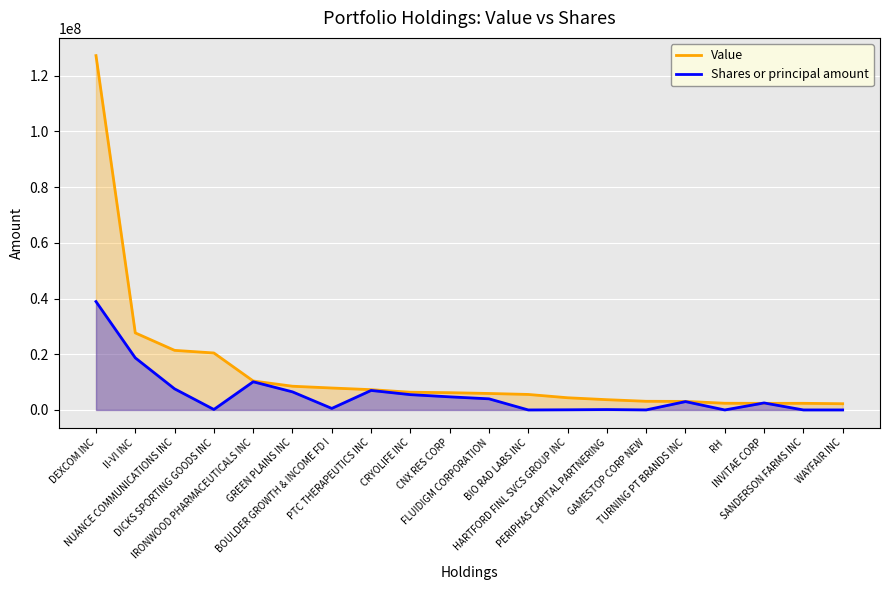

Where do Value and Shares or principal amount first cross each other?

RH and INVITAE CORP